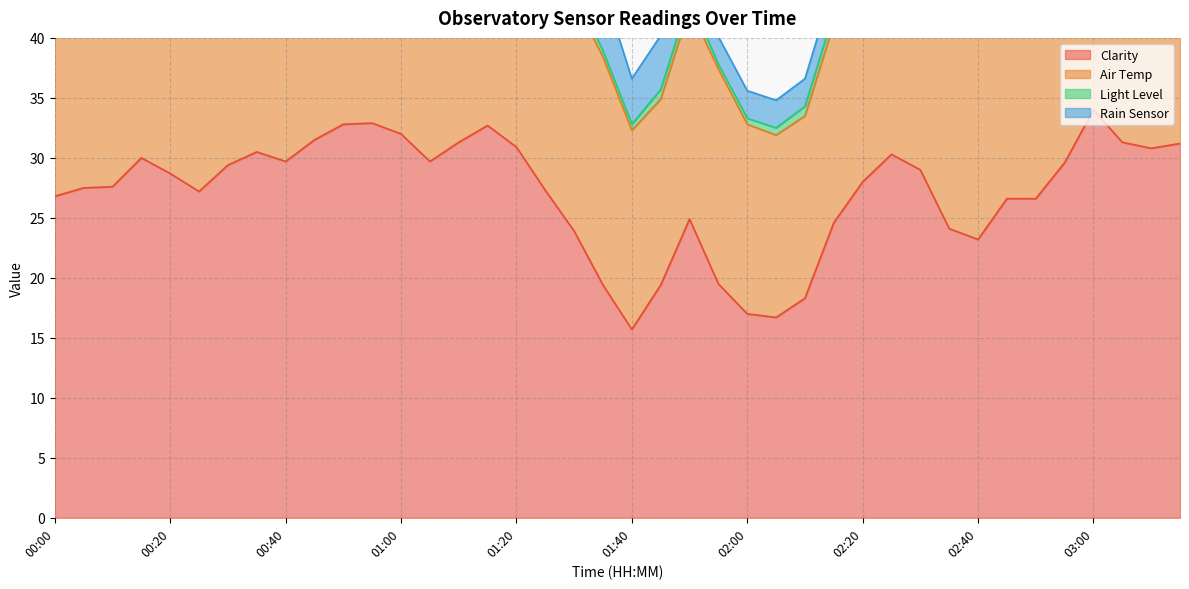

What are all the series names shown in the legend?

Clarity, Air Temp, Light Level, Rain Sensor